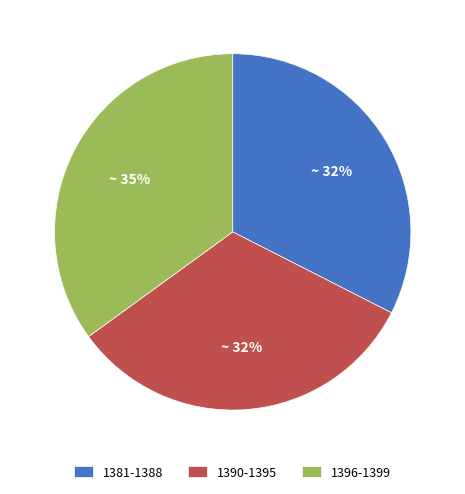

Does 1396-1399 represent more than half of the total?

No